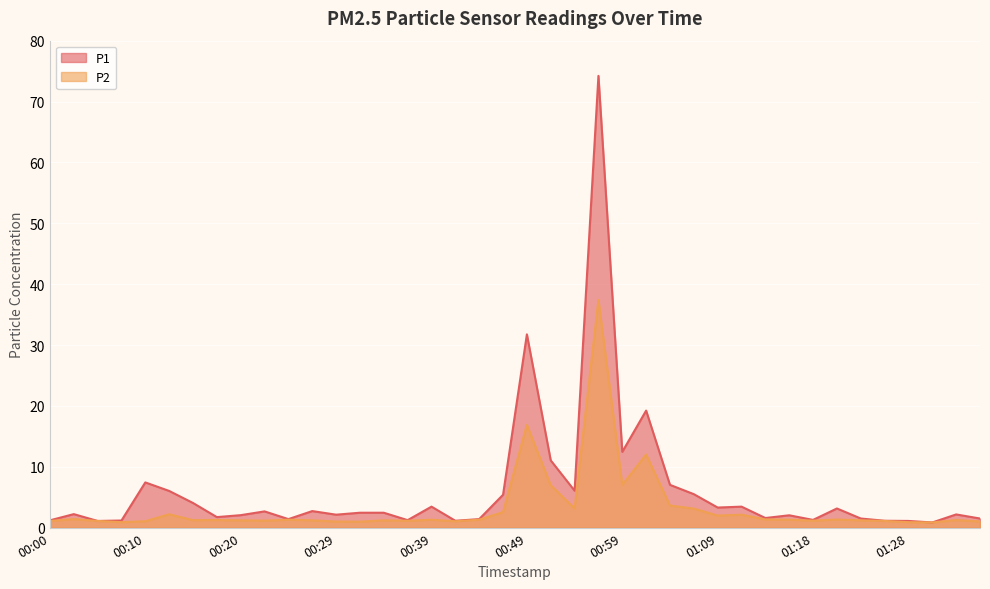

The value of P2 at 00:05 is 1.1. True or false?

True